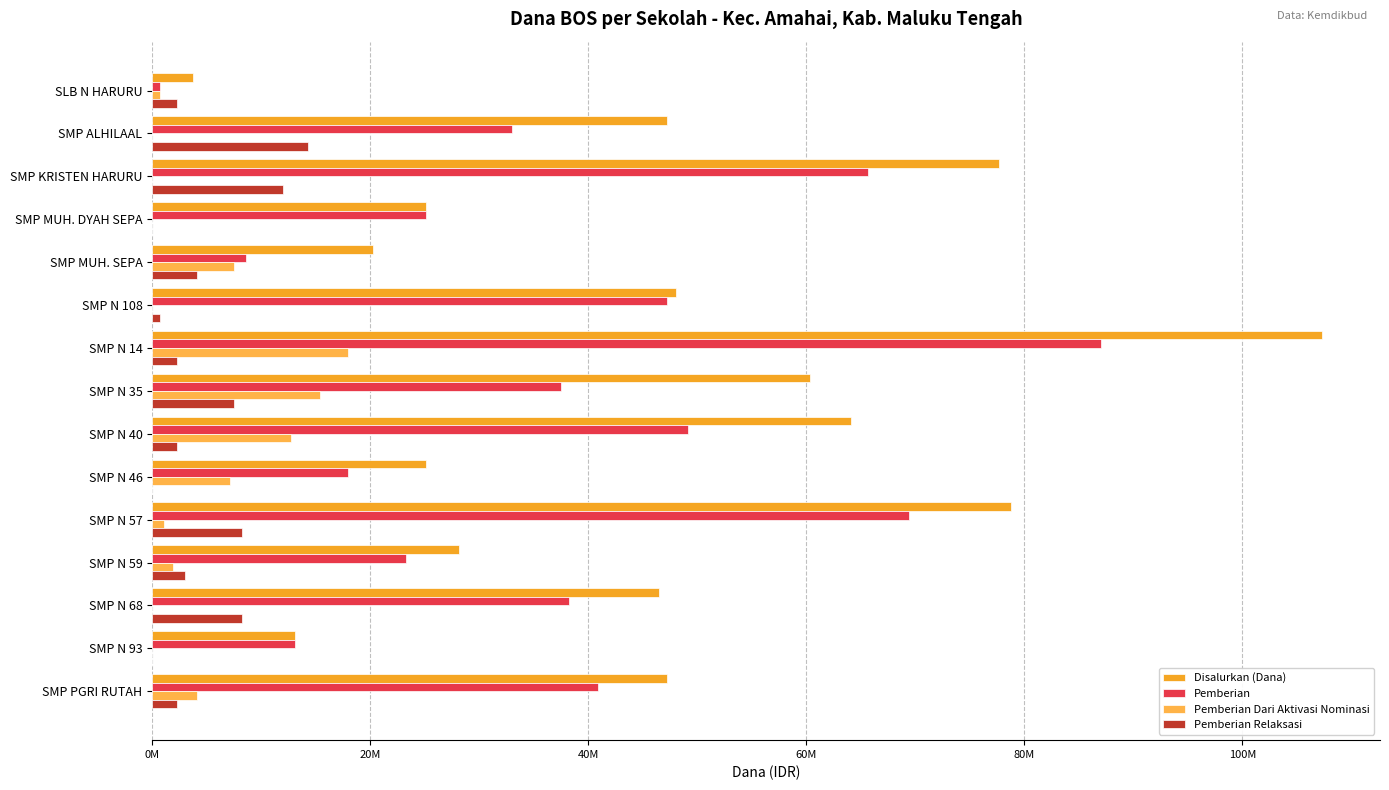

What is the highest value of the Pemberian Dari Aktivasi Nominasi series?

18000000